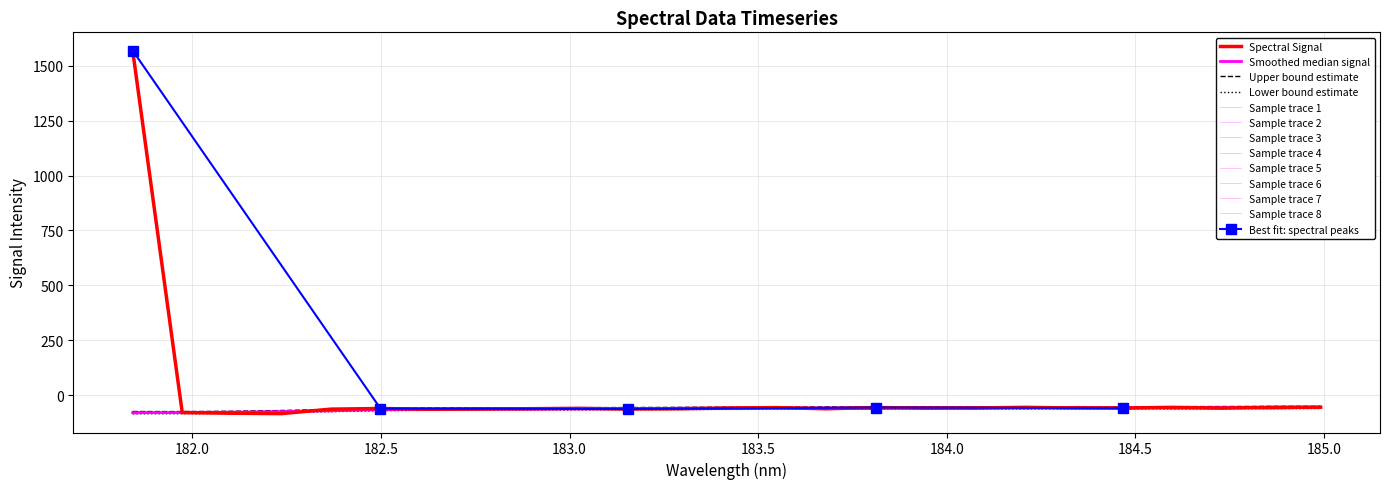

What position from the left is 183.5488263418?

14